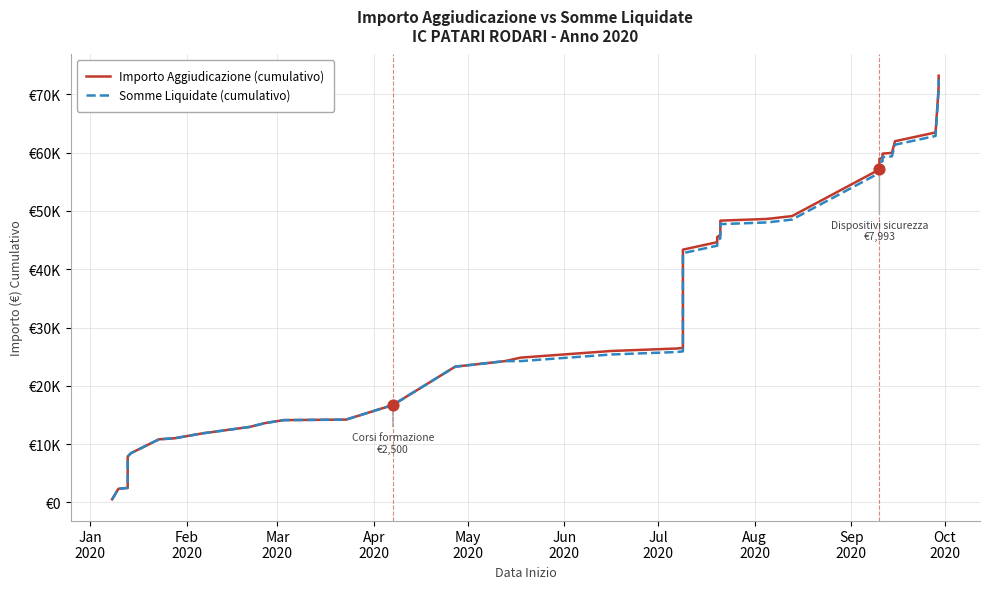

At how many categories does at least one series exceed 7381?

37